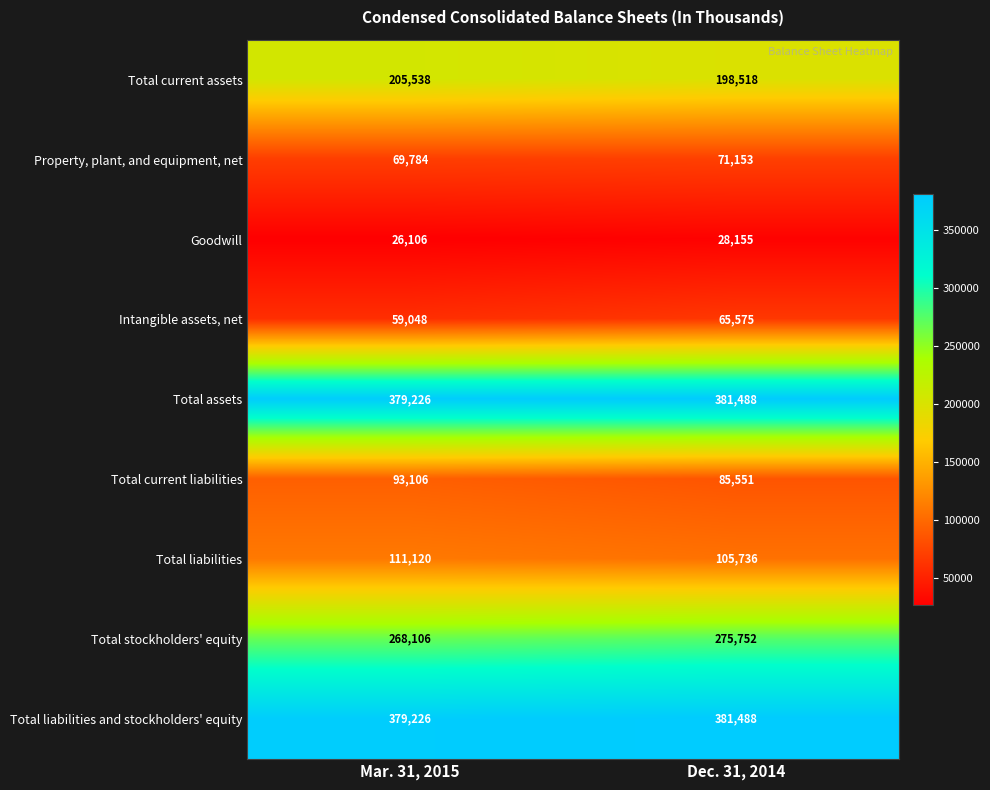

Reading left to right, list all the values displayed in this chart.

Total current assets: Mar. 31, 2015=205538	Dec. 31, 2014=198518
Property, plant, and equipment, net: Mar. 31, 2015=69784	Dec. 31, 2014=71153
Goodwill: Mar. 31, 2015=26106	Dec. 31, 2014=28155
Intangible assets, net: Mar. 31, 2015=59048	Dec. 31, 2014=65575
Total assets: Mar. 31, 2015=379226	Dec. 31, 2014=381488
Total current liabilities: Mar. 31, 2015=93106	Dec. 31, 2014=85551
Total liabilities: Mar. 31, 2015=111120	Dec. 31, 2014=105736
Total stockholders' equity: Mar. 31, 2015=268106	Dec. 31, 2014=275752
Total liabilities and stockholders' equity: Mar. 31, 2015=379226	Dec. 31, 2014=381488